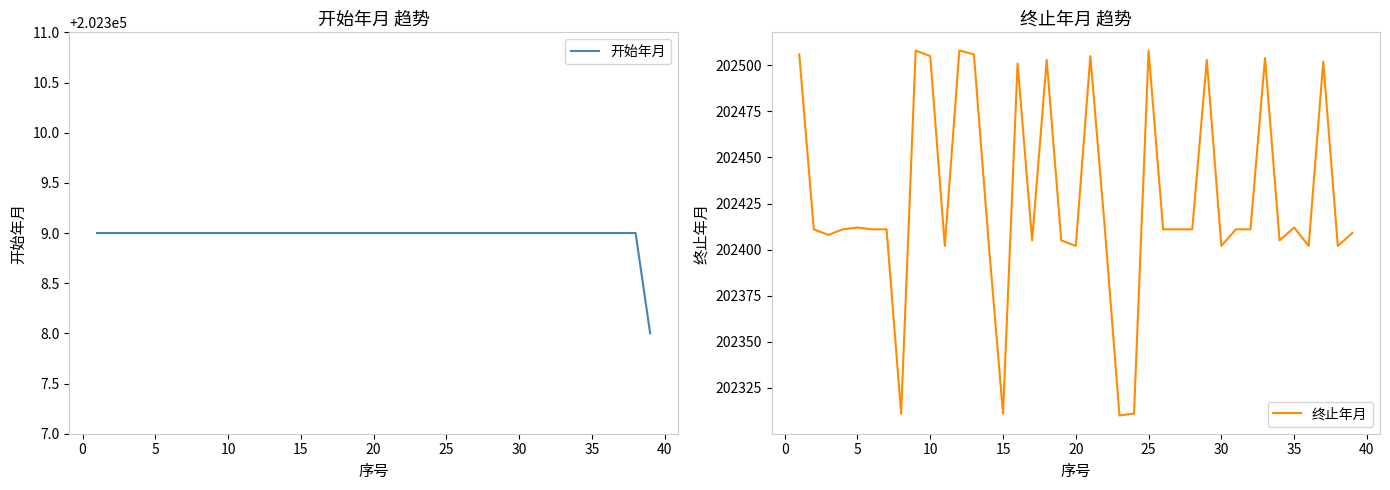

What is the highest value of the 开始年月 series?

202309